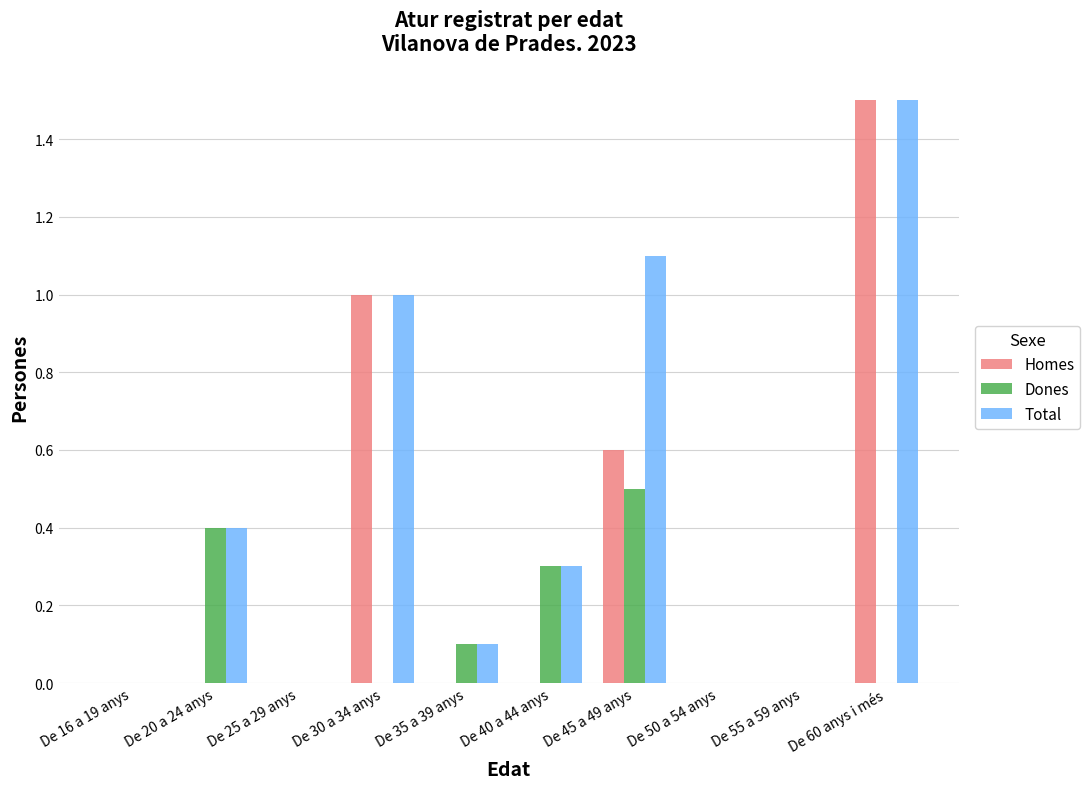

Which series has the largest total across all categories?

Total